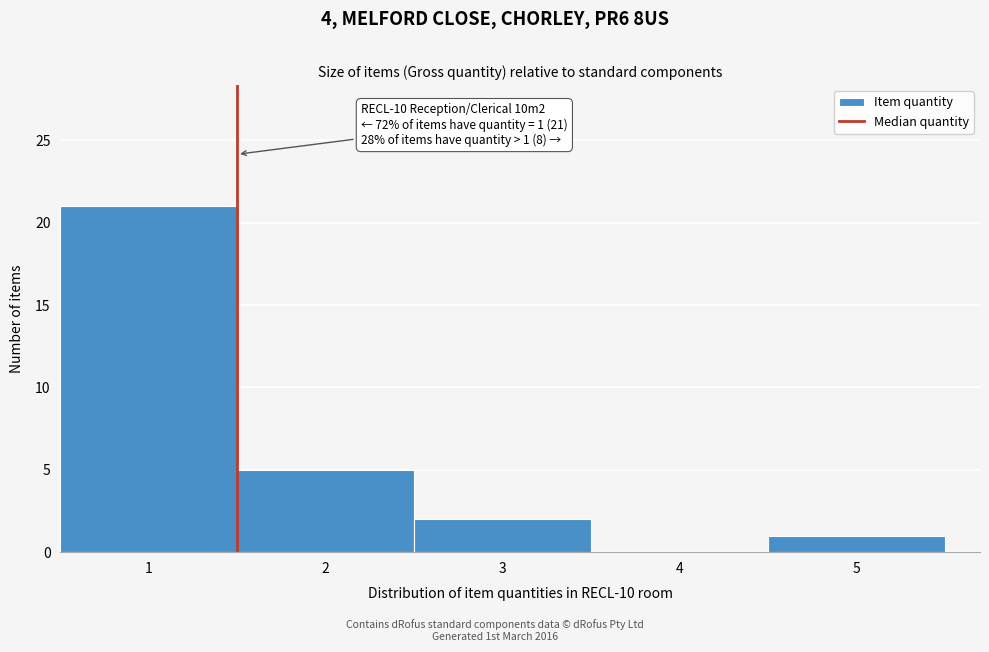

Which range on the x-axis has the tallest bar?

0.5 to 1.5